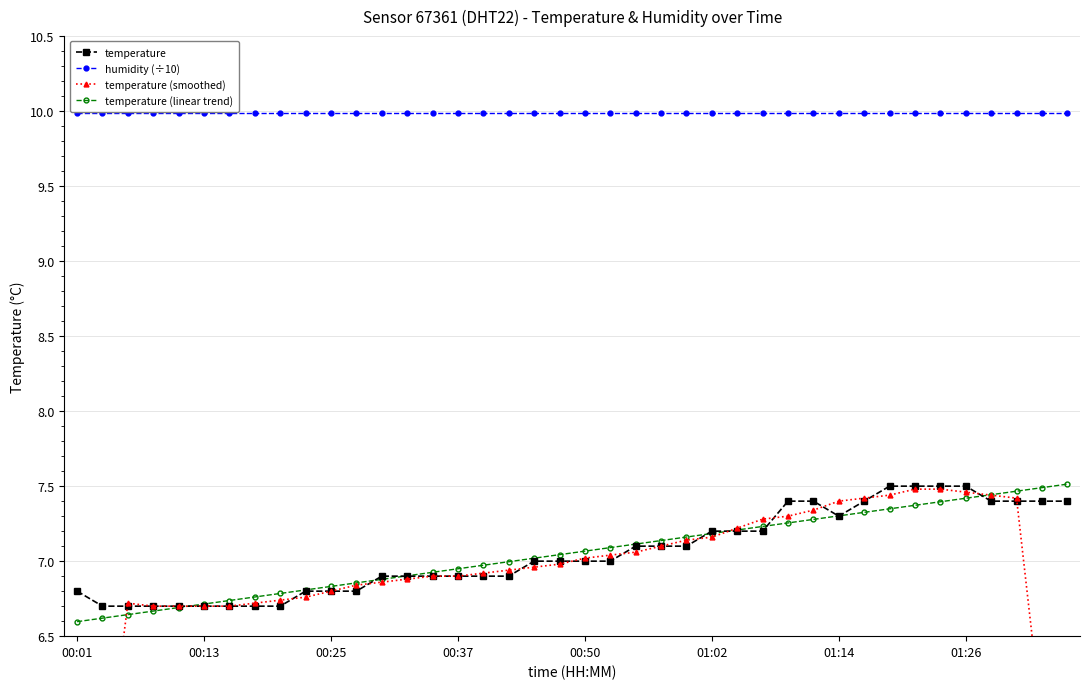

True or false: temperature and humidity (÷10) cross at least once.

False